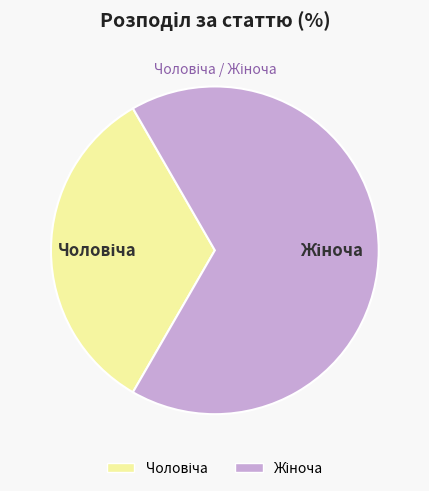

Is there any slice that represents more than half of the pie?

Yes